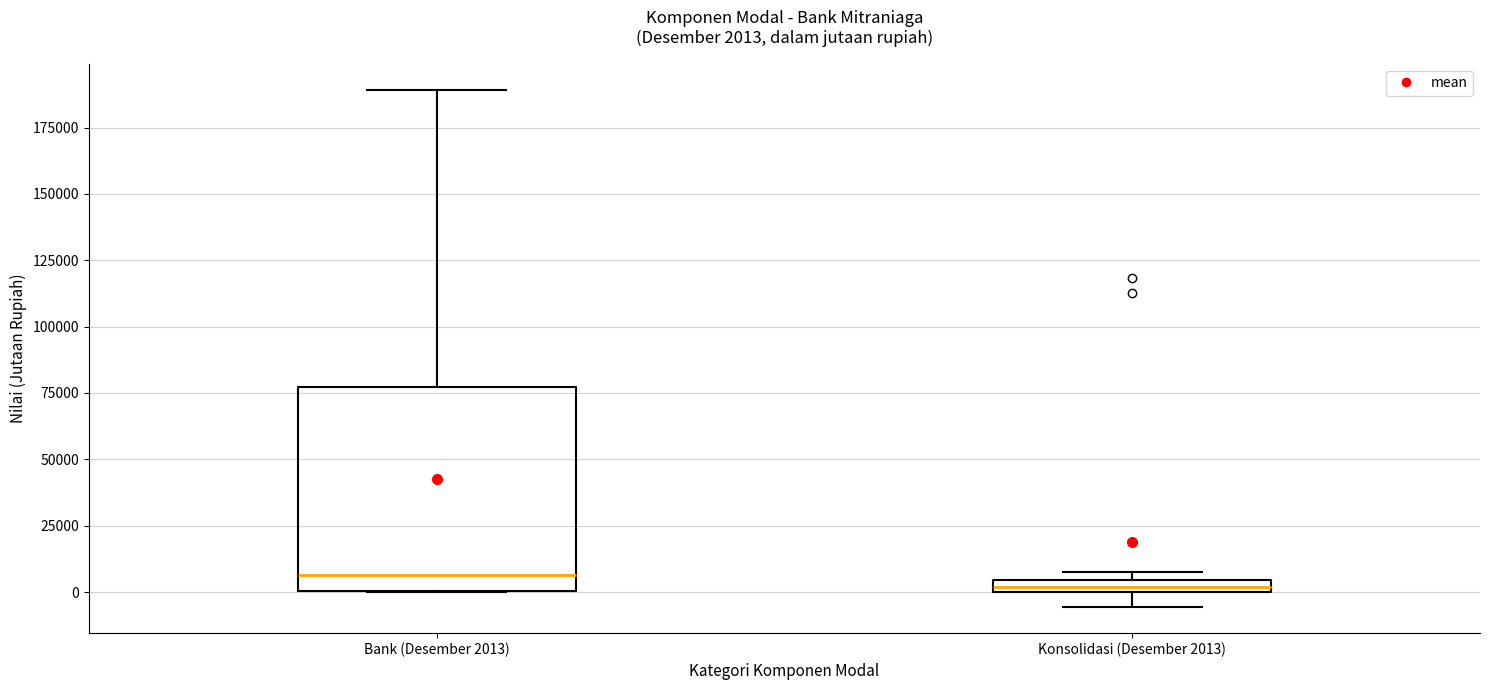

Comparing the boxes themselves (not the whiskers), which one is the tallest?

Bank (Desember 2013)